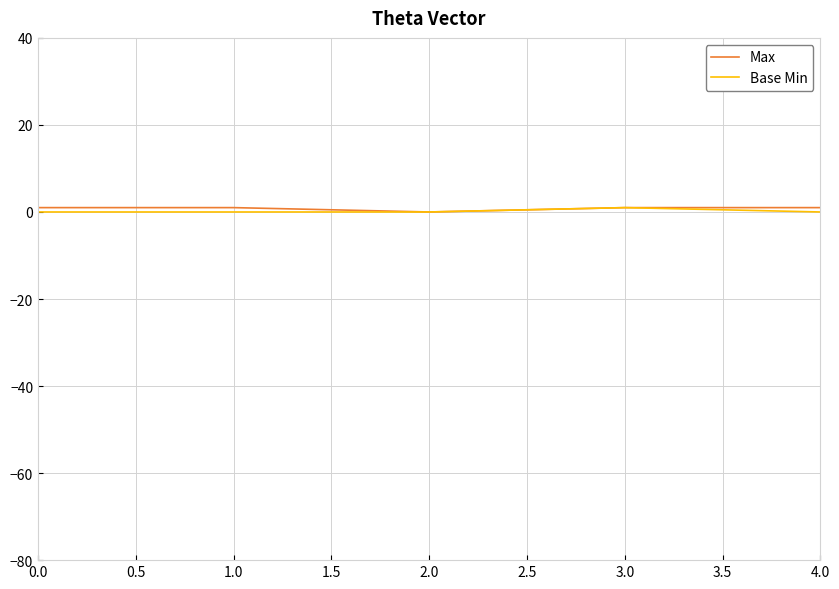

What is the maximum value for Max?

1